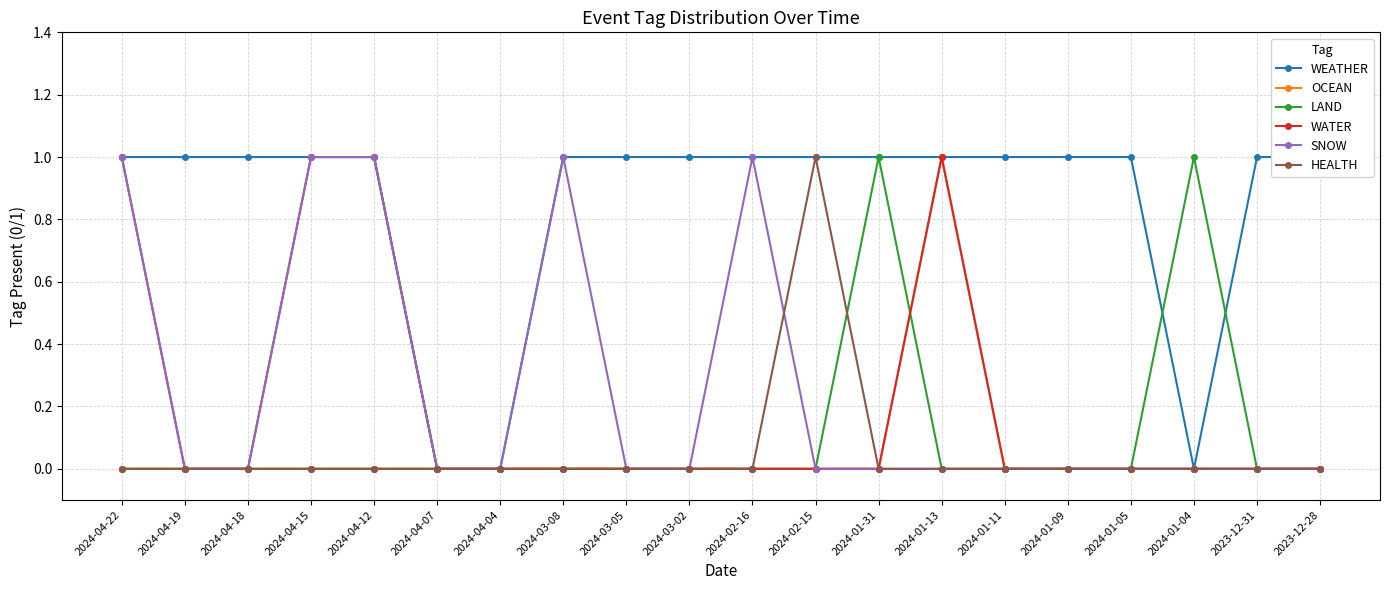

What is the spread (max minus min) of values at 2023-12-31?

1